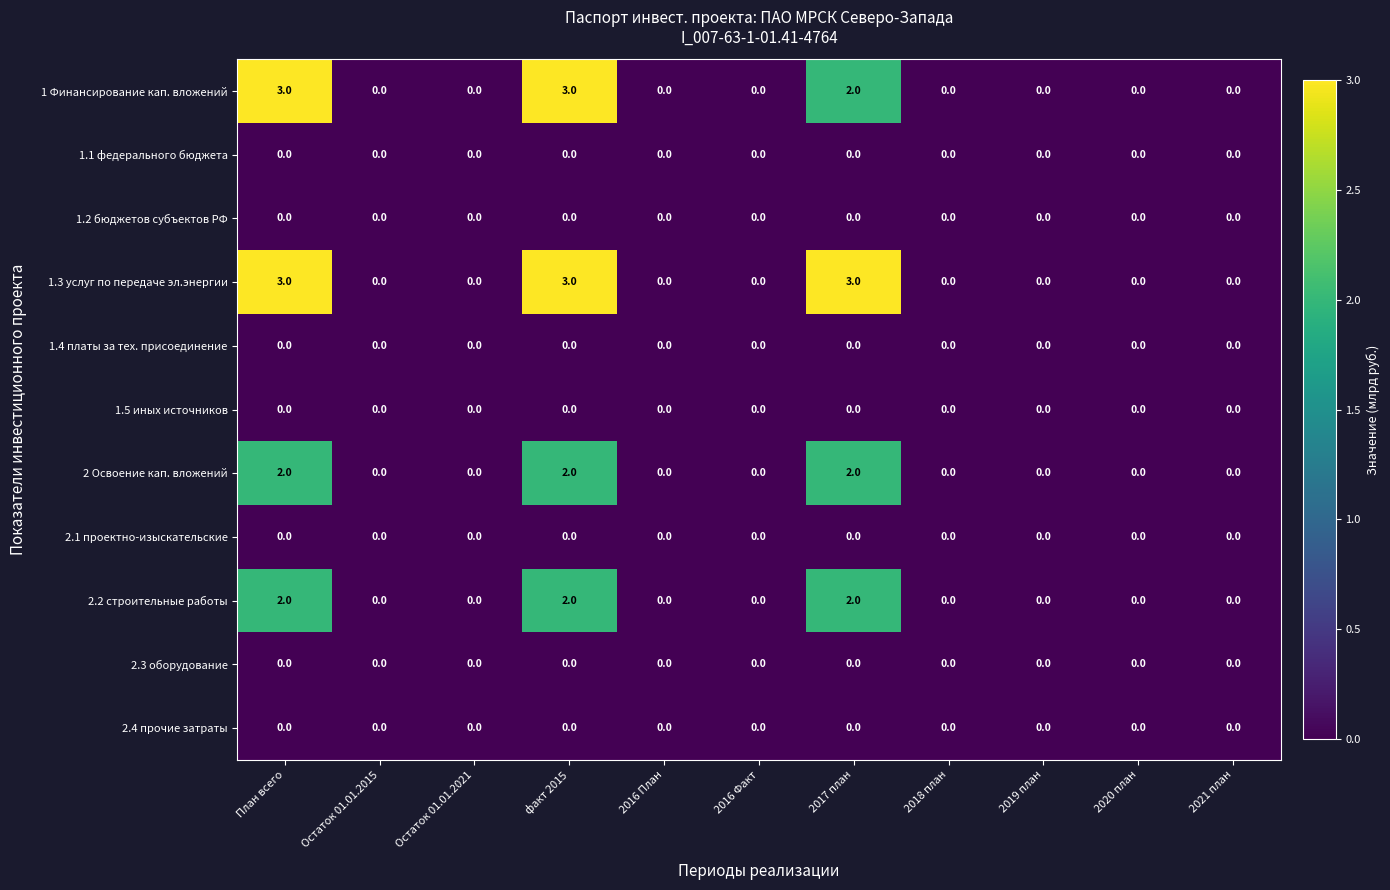

Which series has the largest total across all categories?

1.3 услуг по передаче эл.энергии